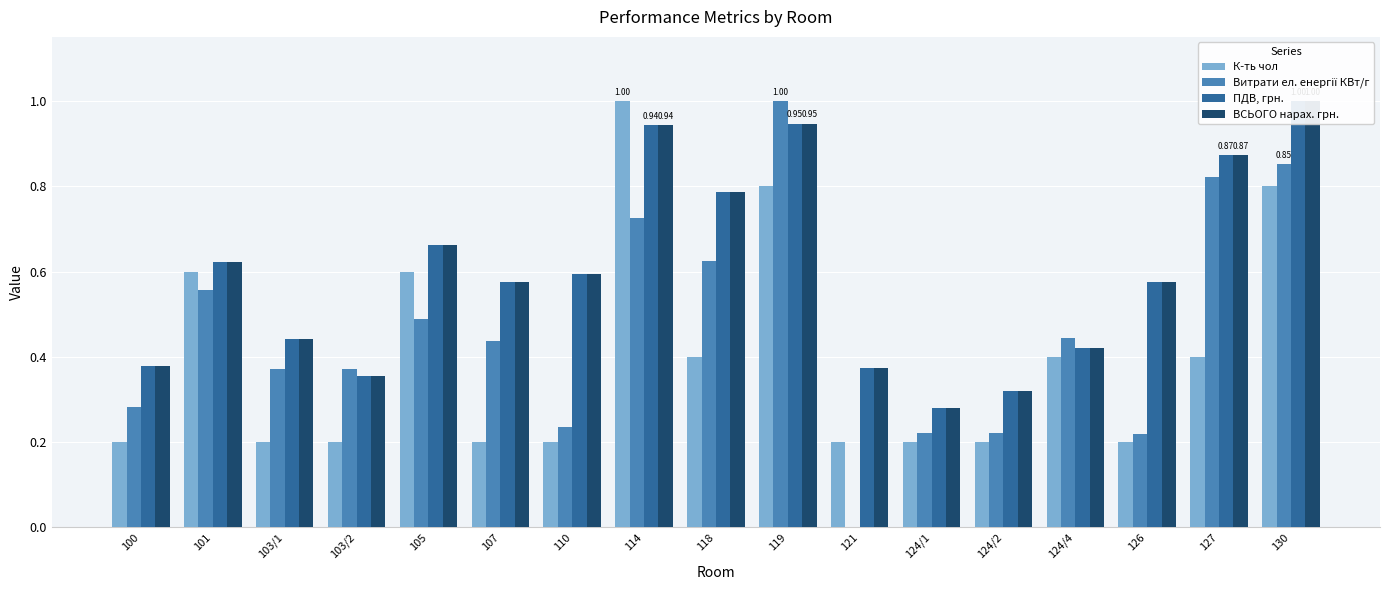

How many distinct data groups are displayed?

4